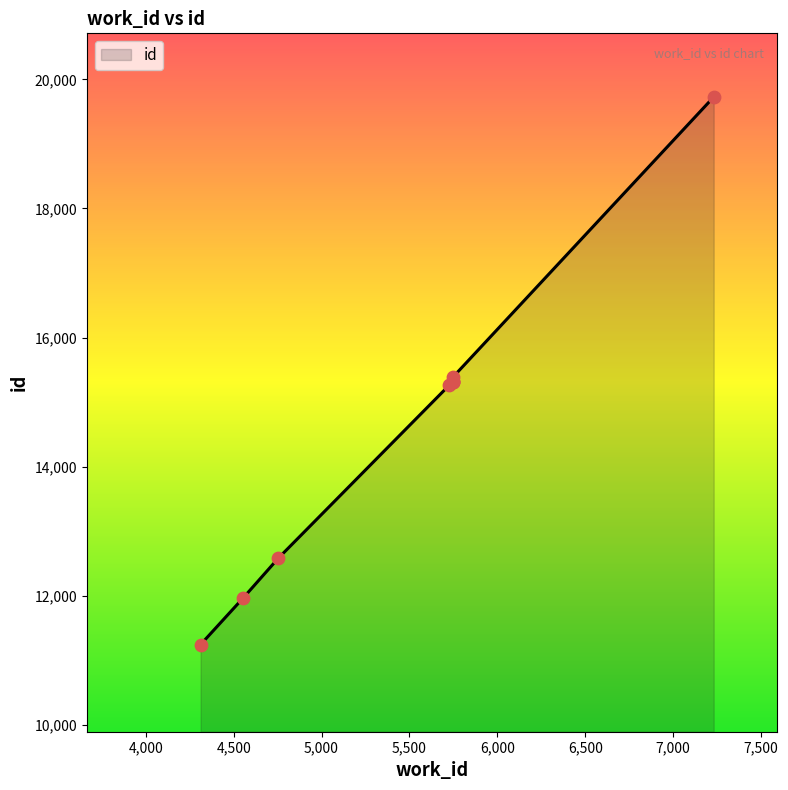

Between 5749 and 5749, which is larger?

5749